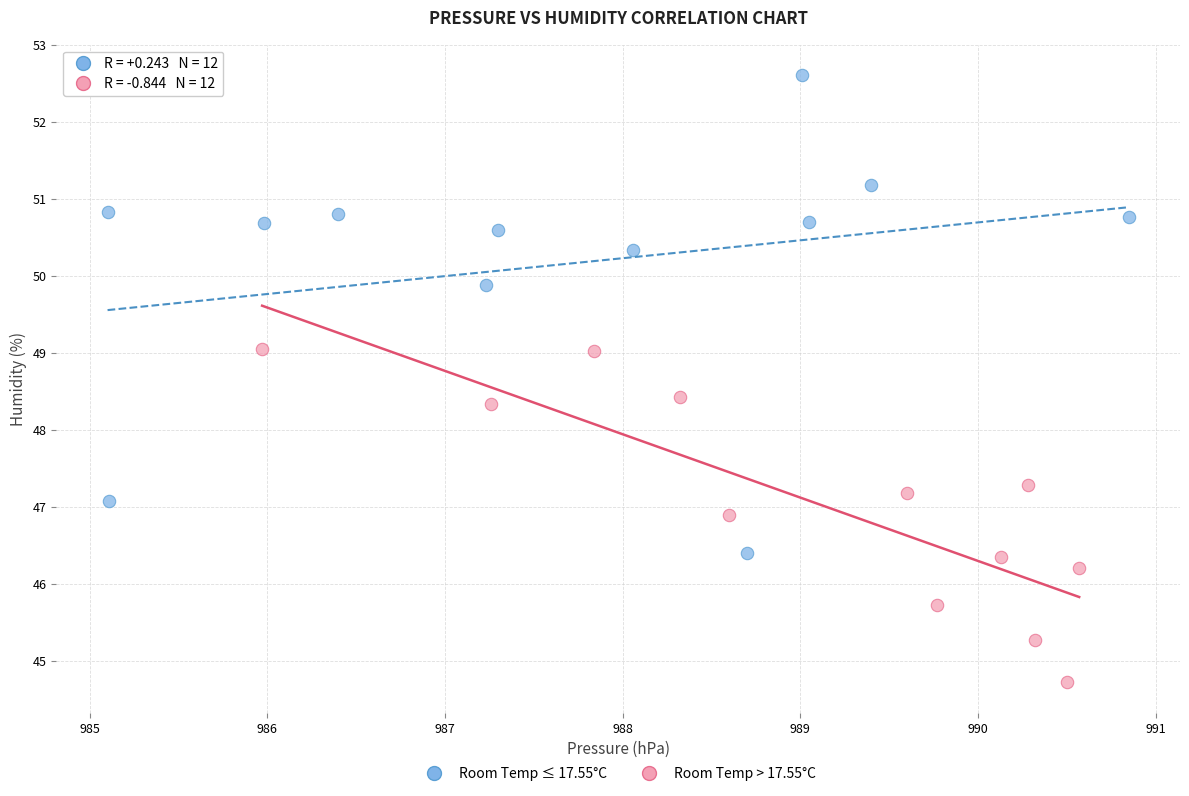

Which series reaches the maximum Y coordinate?

Room Temp ≤ 17.55°C